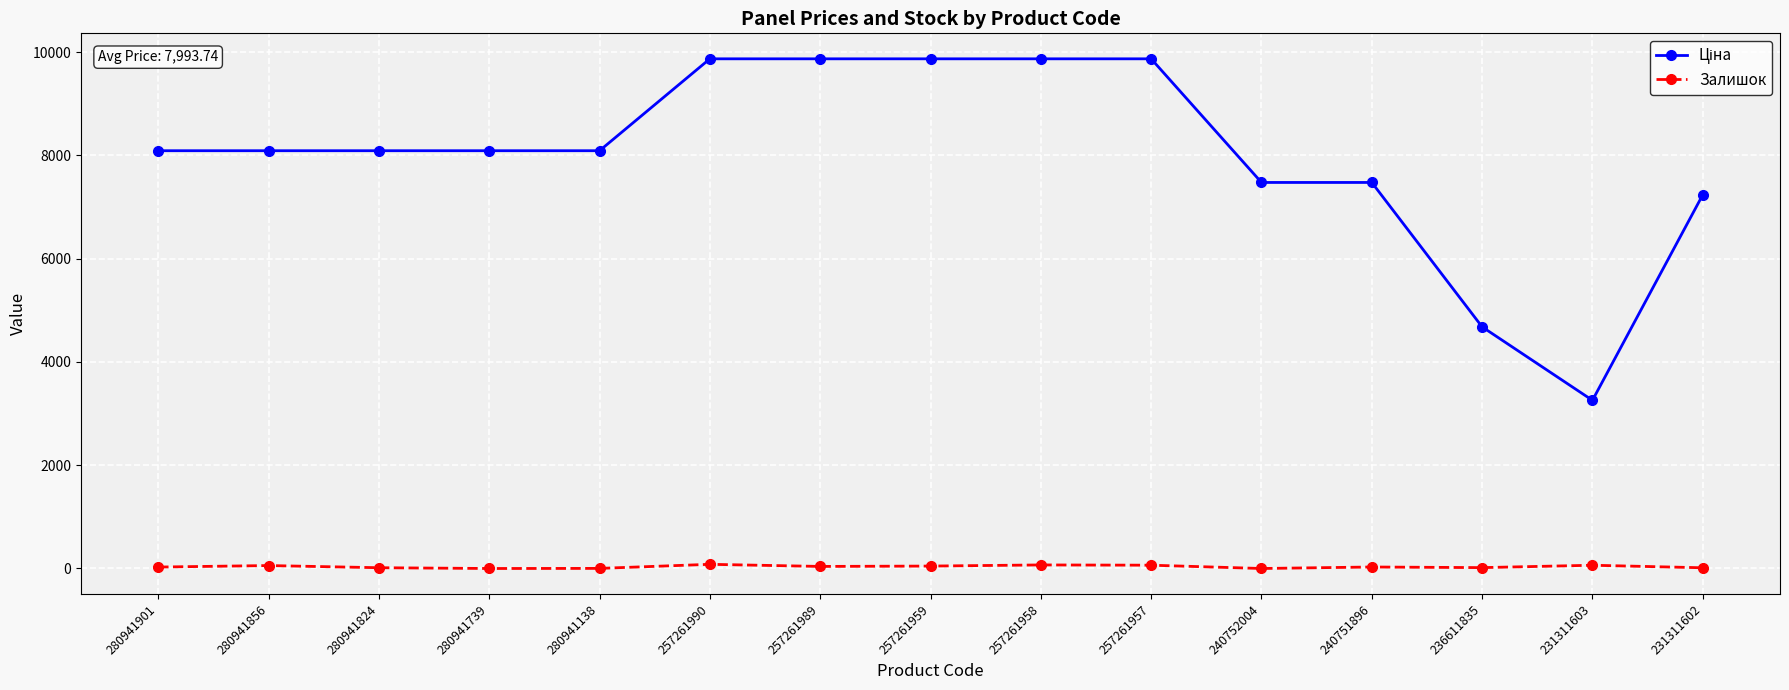

What is the average value of the Залишок series?

35.1